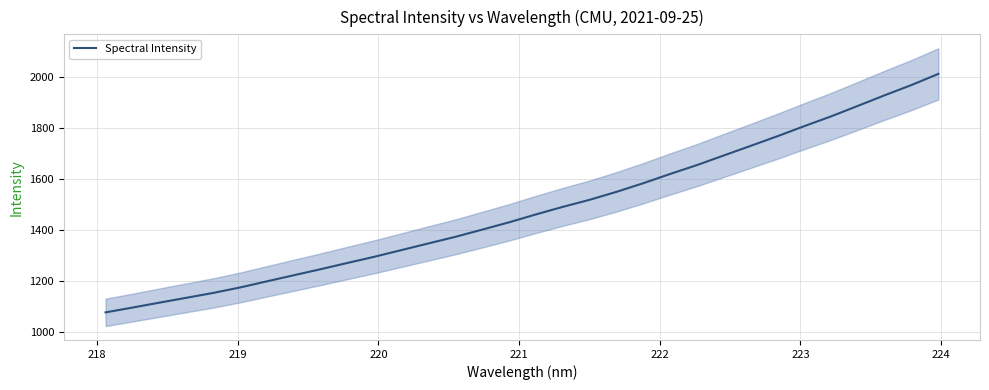

Does the chart display data point markers on the line(s)?

No